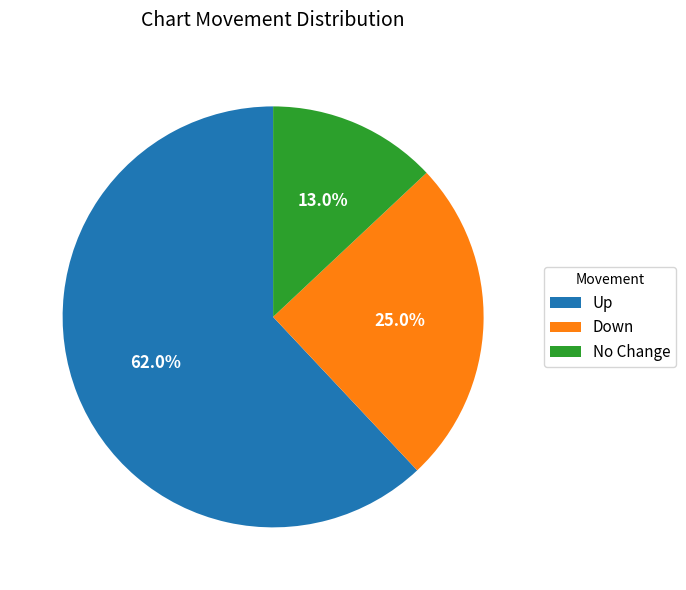

What portion of the pie excludes Up?

38.0%